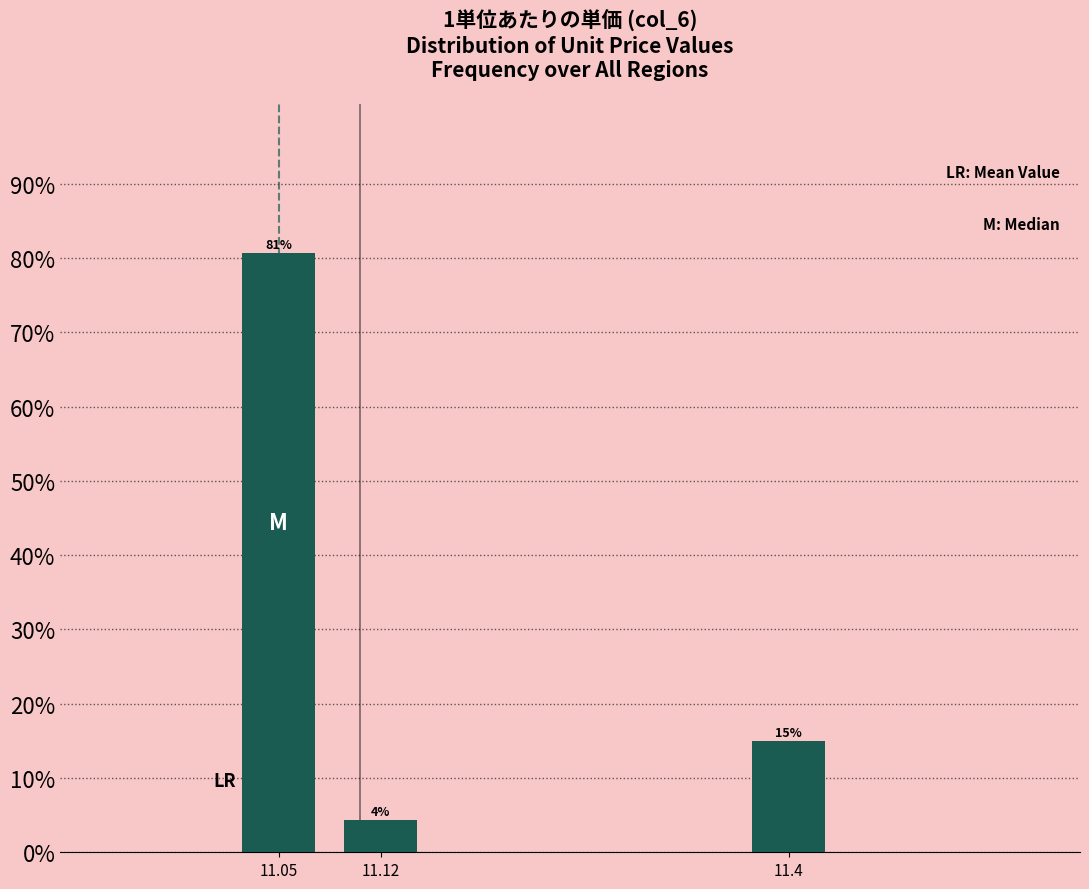

The value at 11.05 is 80.6. True or false?

True